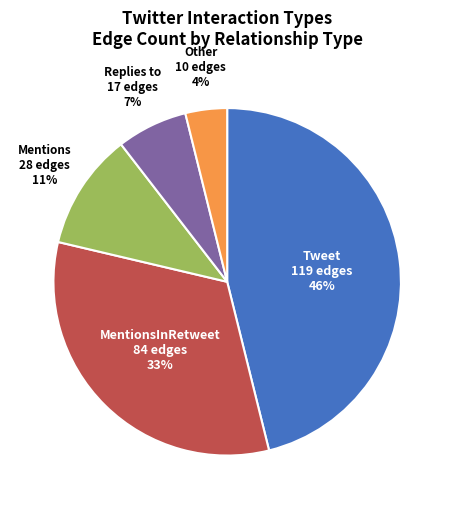

How many segments does this pie chart have?

5